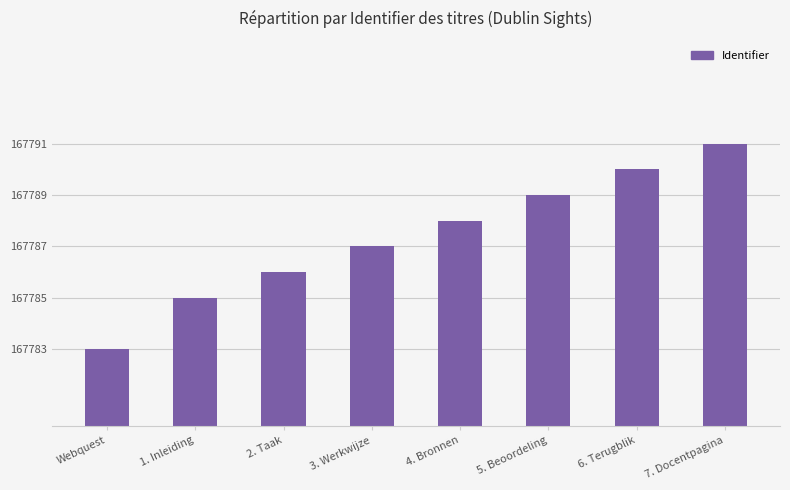

How many values are below 167788?

4